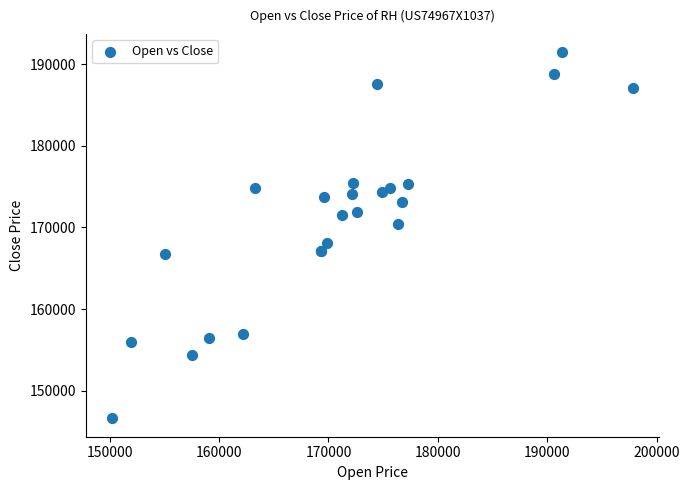

What Y value in the scatter plot is closest to 169025?

168138